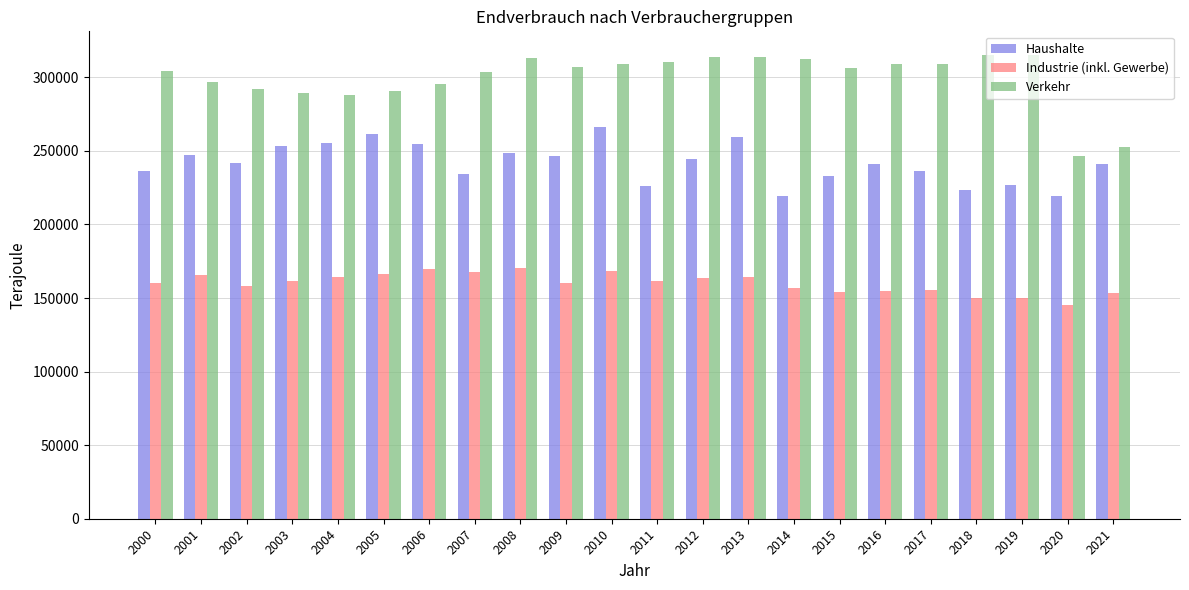

At how many categories does at least one series exceed 166232?

22